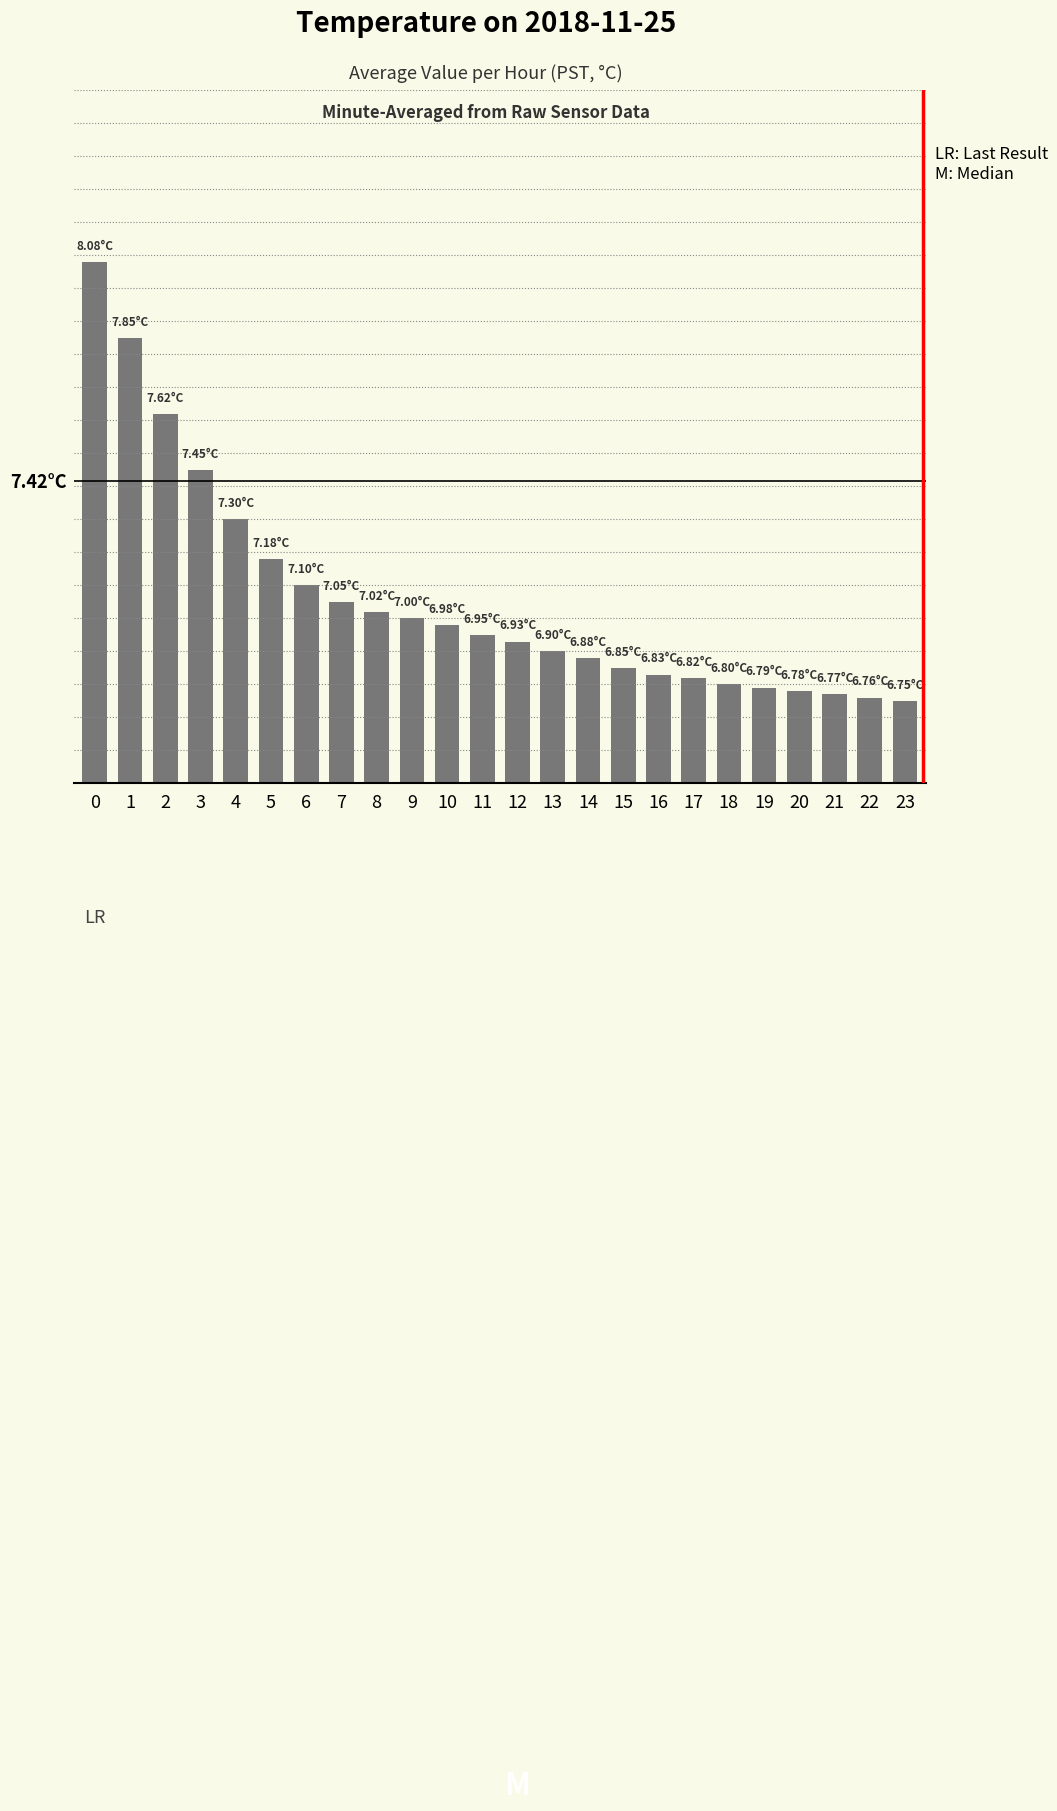

Rank the categories by value from highest to lowest.

0, 1, 2, 3, 4, 5, 6, 7, 8, 9, 10, 11, 12, 13, 14, 15, 16, 17, 18, 19, 20, 21, 22, 23